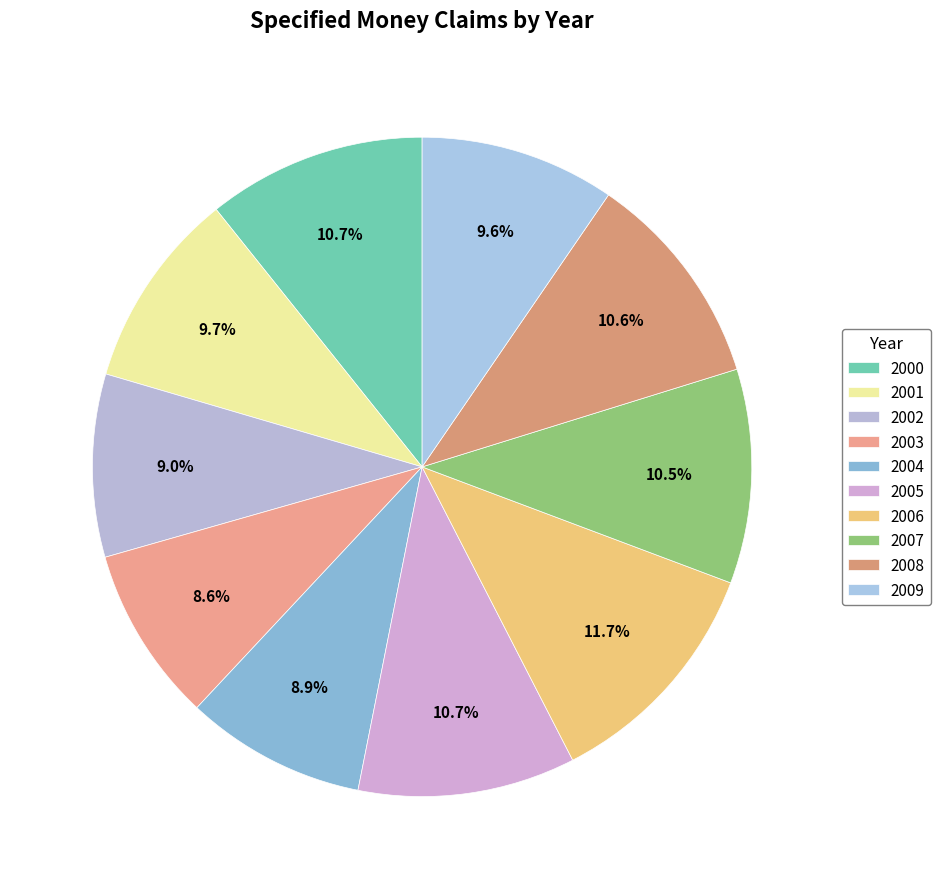

To the nearest percent, what is the combined percentage of 2006 and 2008?

22%